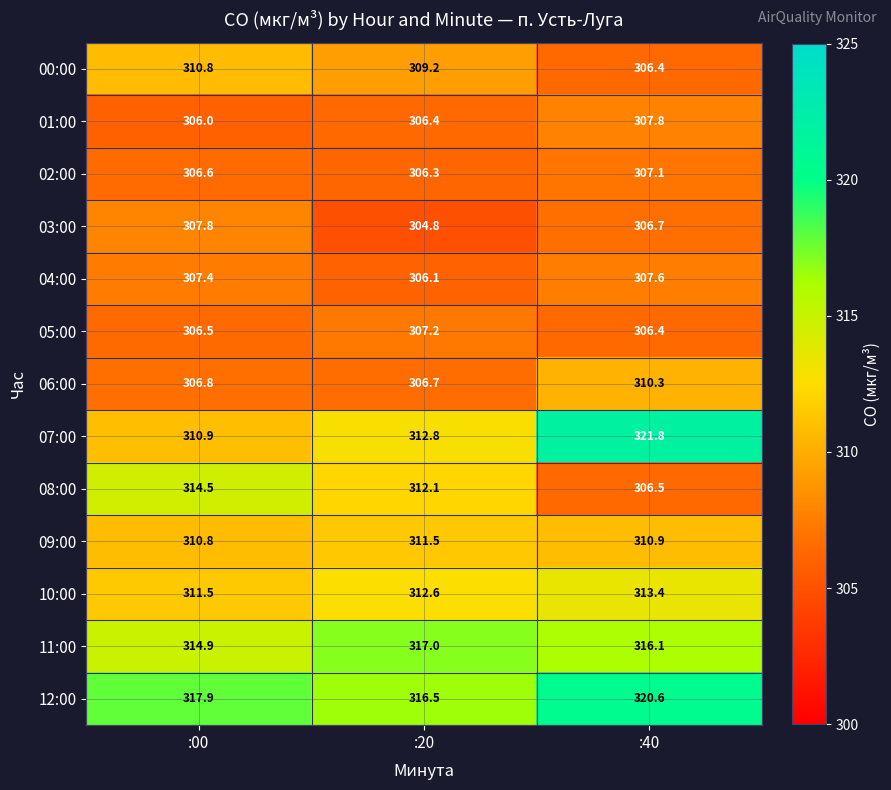

At which category is the sum across all series the highest?

:40